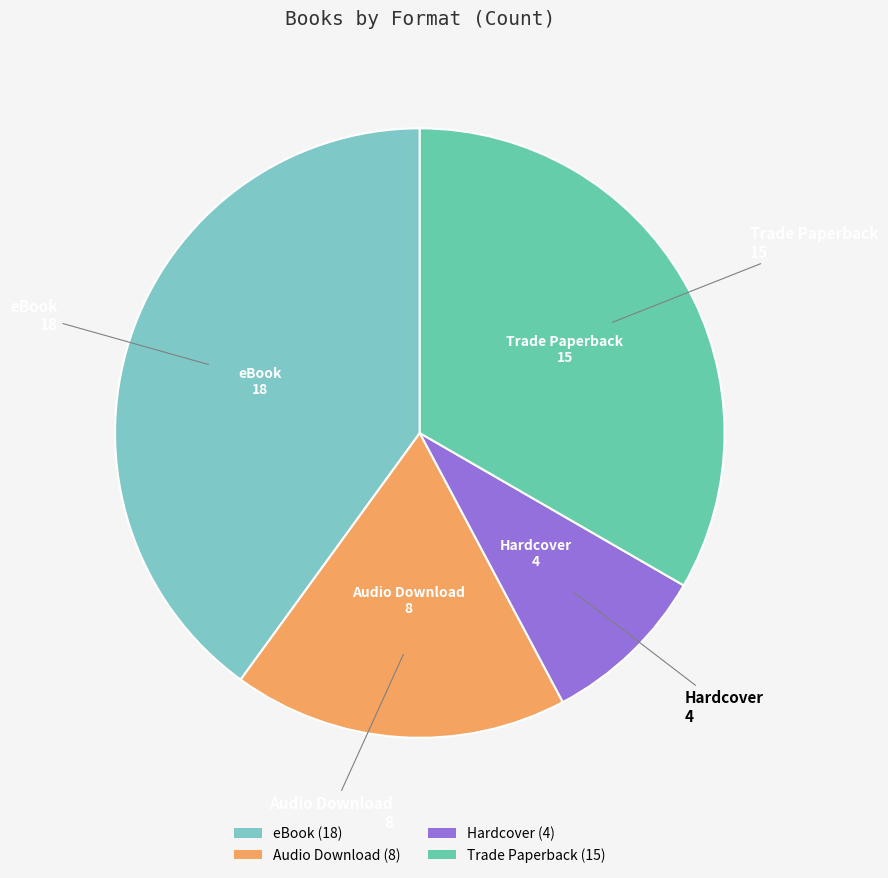

Rank the categories by value from highest to lowest.

eBook, Trade Paperback, Audio Download, Hardcover